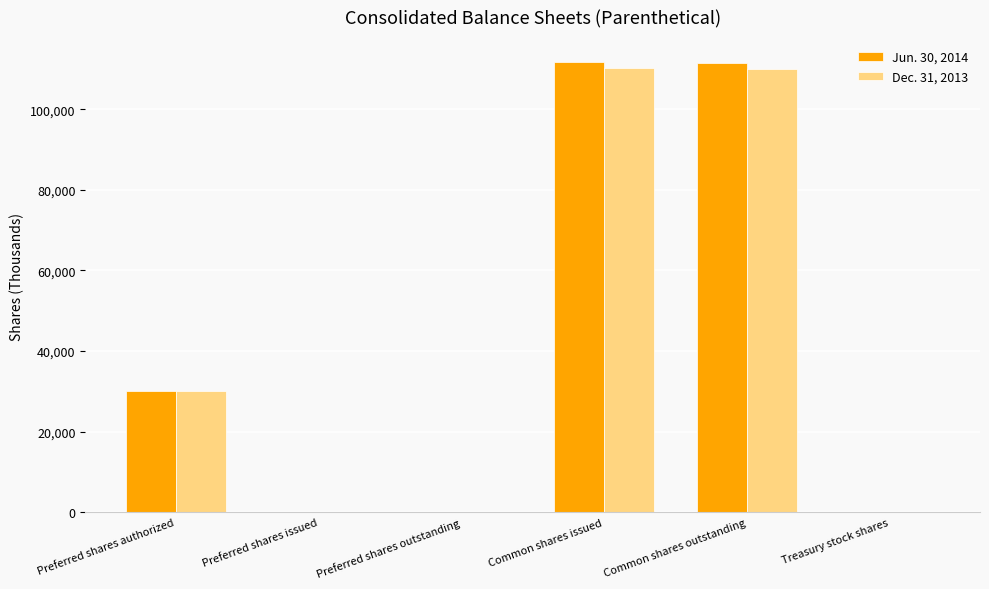

How many series are shown in this chart?

2